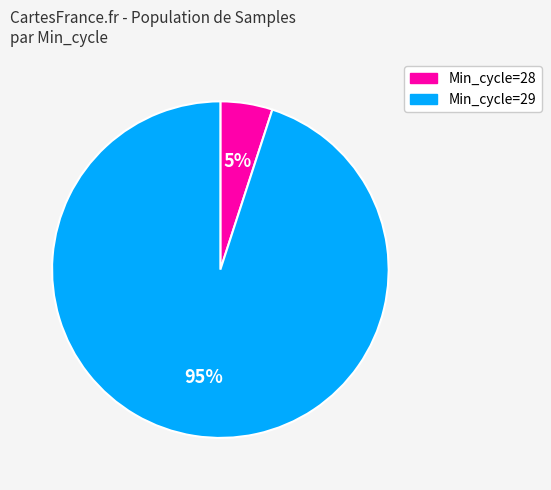

To the nearest percent, what is the difference between the largest and smallest slice percentages?

90%